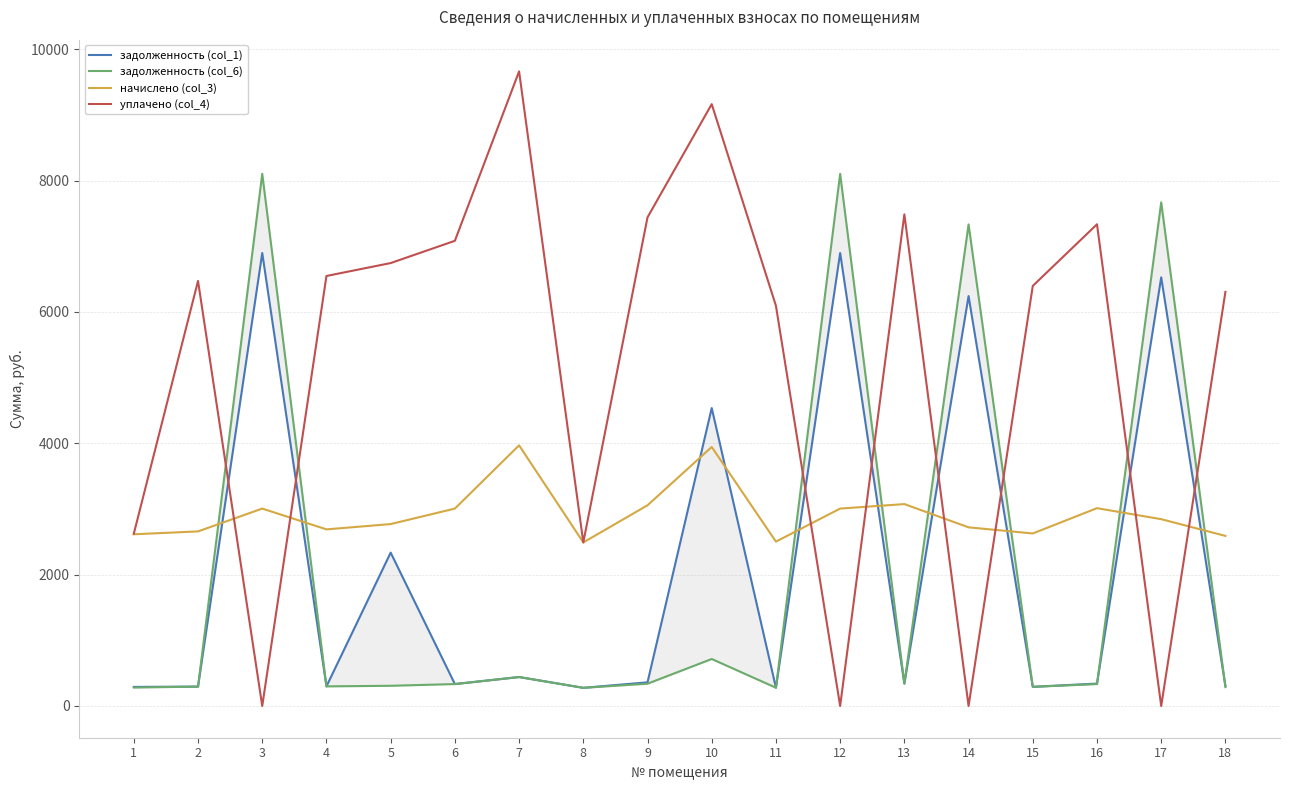

How many times do начислено (col_3) and уплачено (col_4) cross each other?

8